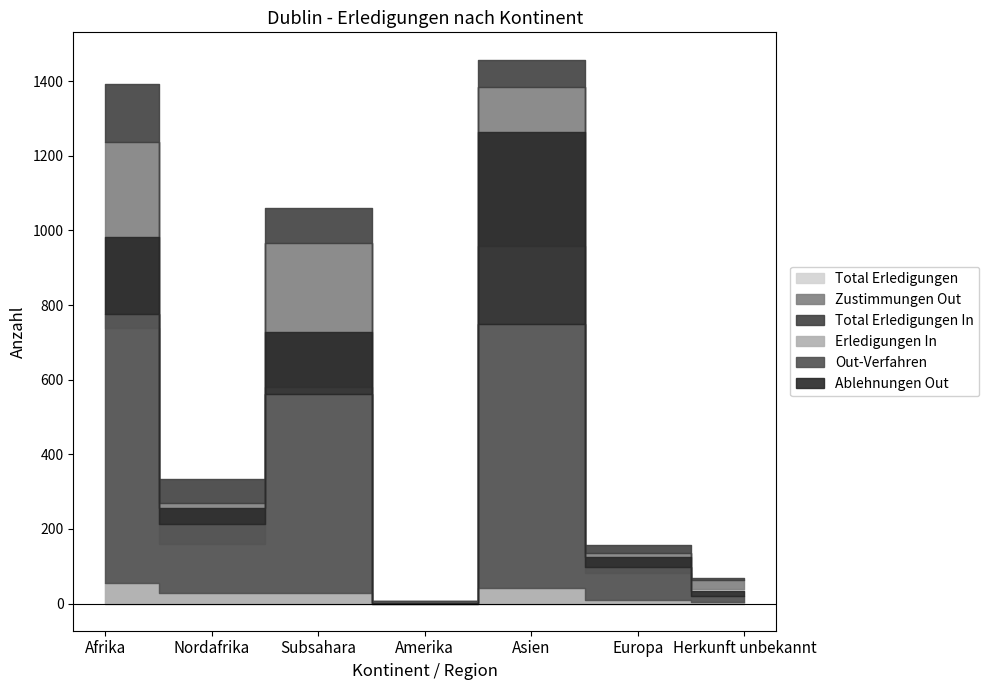

Which series has the largest total across all categories?

Total Erledigungen